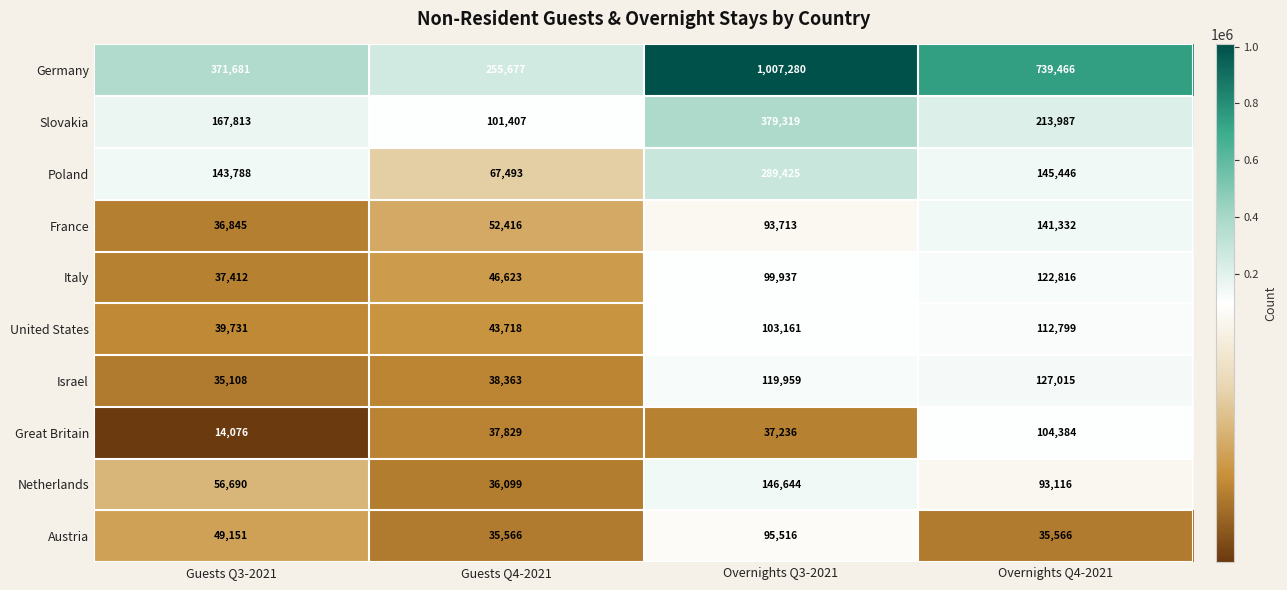

Rank the series by their maximum value, from lowest to highest.

Austria, Great Britain, United States, Italy, Israel, France, Netherlands, Poland, Slovakia, Germany